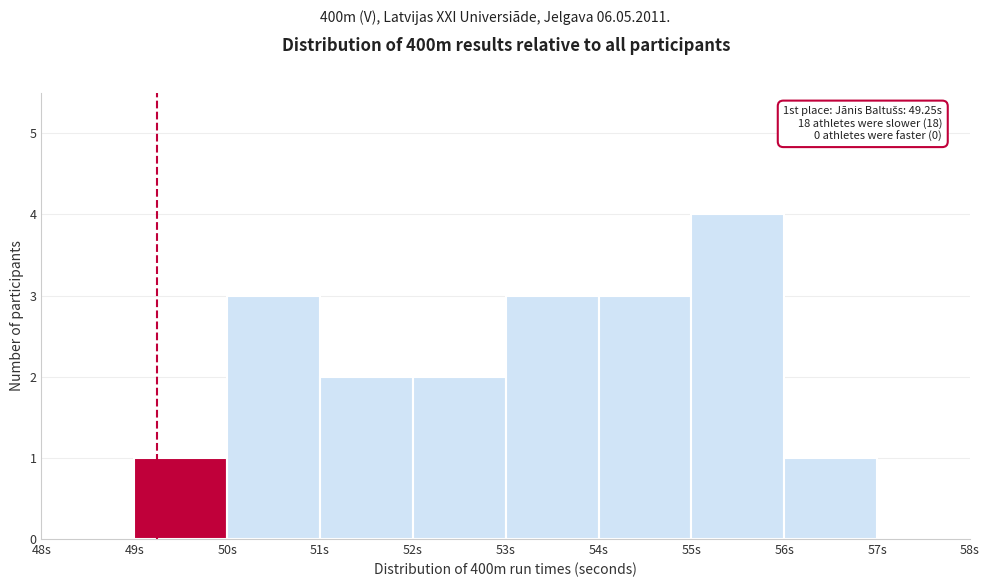

Which range on the x-axis has the tallest bar?

55 to 56